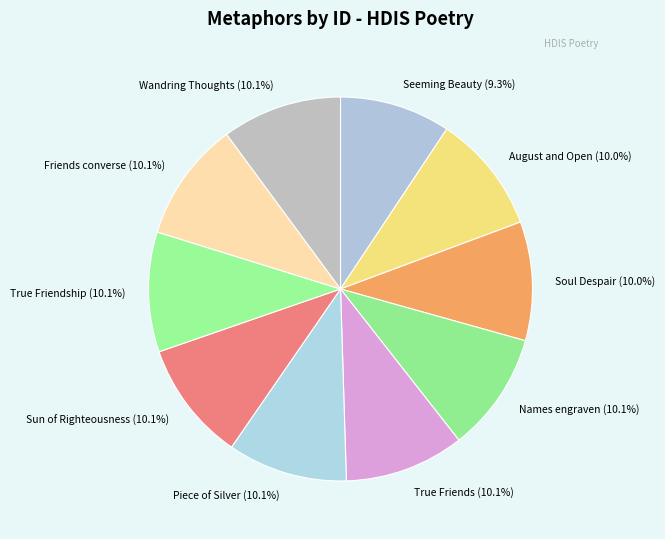

Combined, what portion of the pie is True Friends and Friends converse?

20.2%